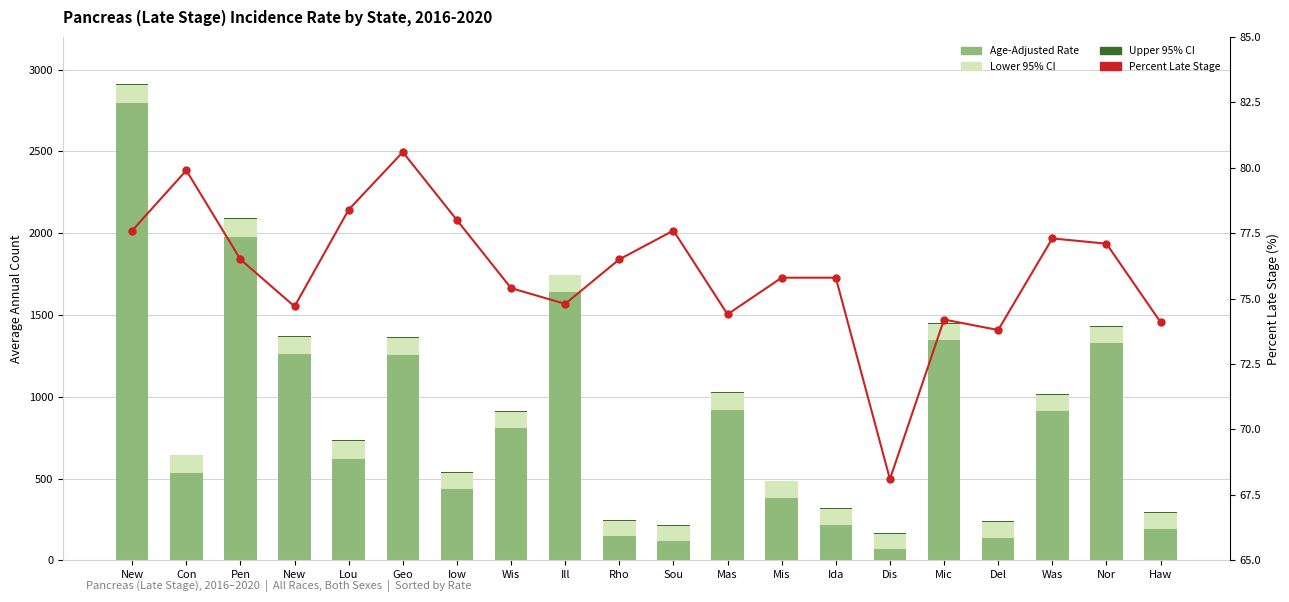

What is the difference between the maximum and minimum values in the Lower 95% CI series?

19.0